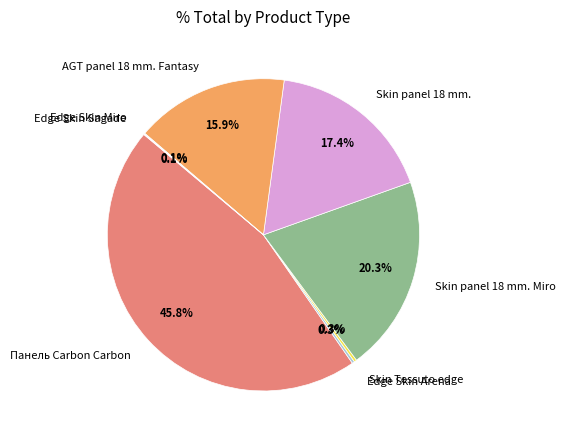

Does any single category account for the majority?

No